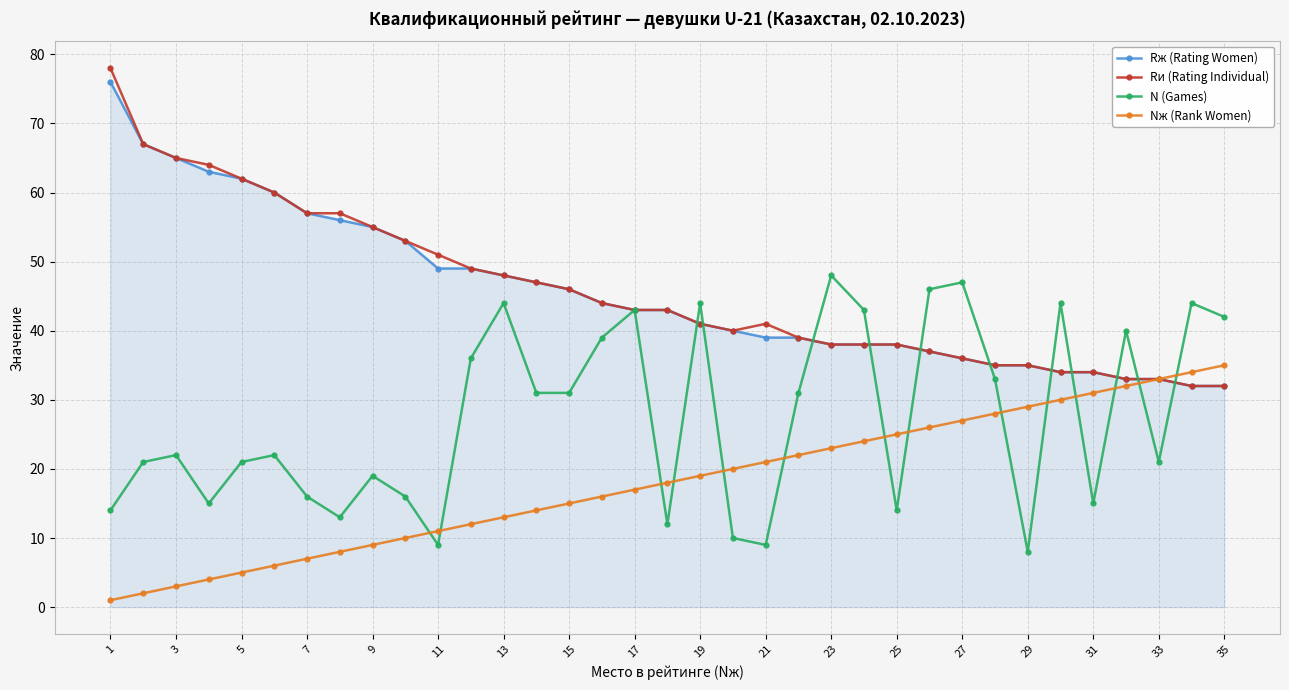

How many interior local peaks does the N (Games) series have?

11